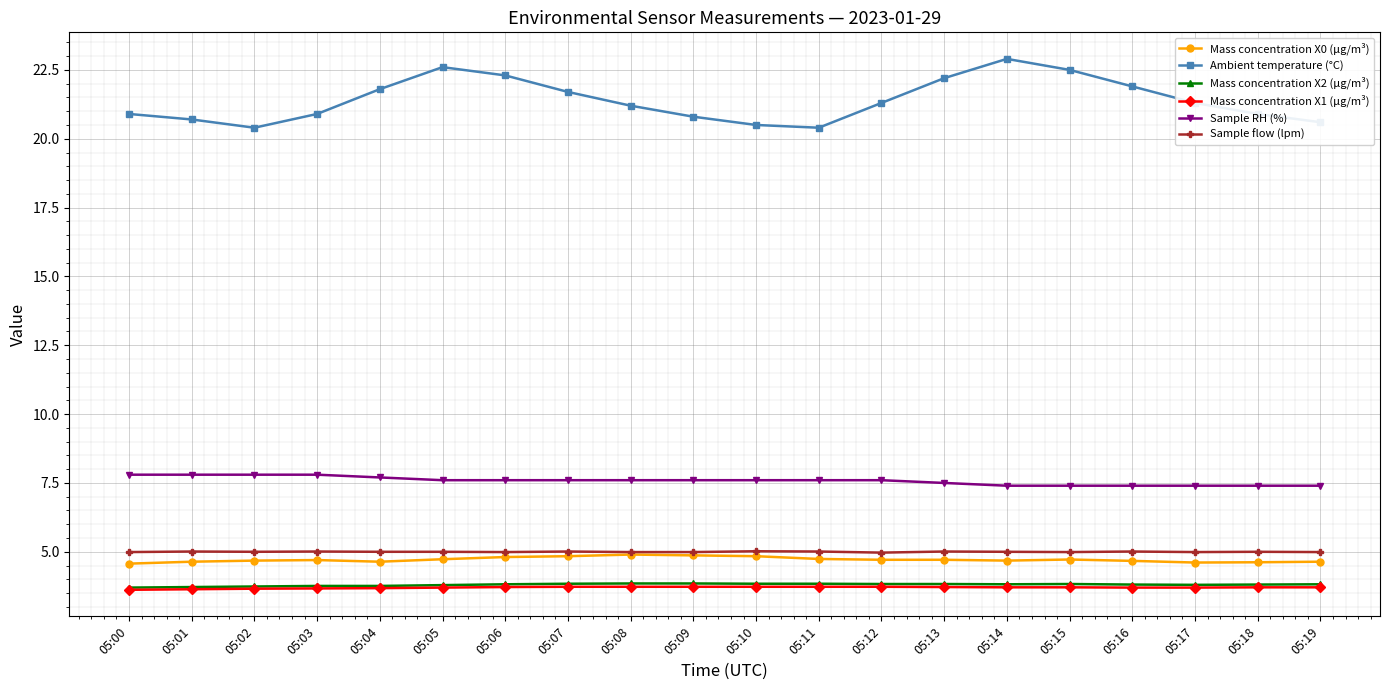

True or false: Mass concentration X1 (μg/m³) and Sample RH (%) intersect in this chart.

False